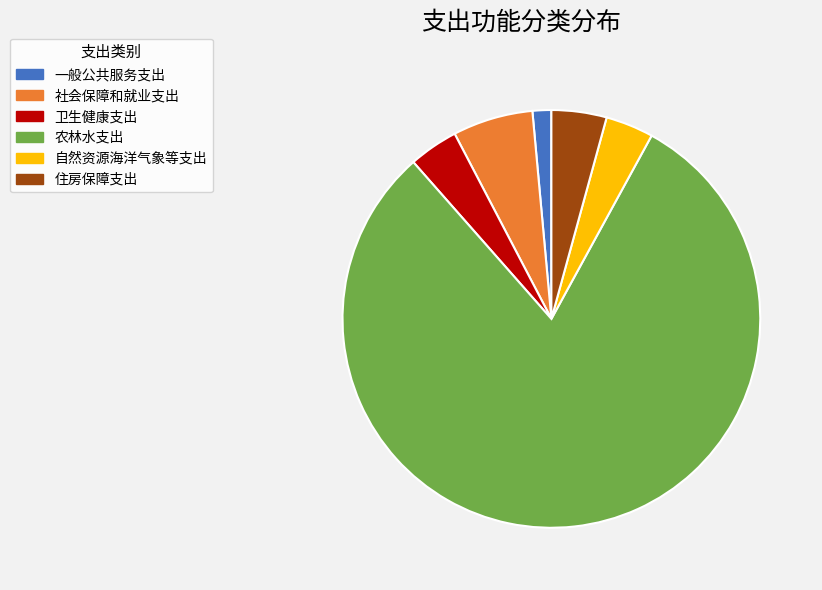

The 社会保障和就业支出 slice represents 14% of the pie. True or false?

False